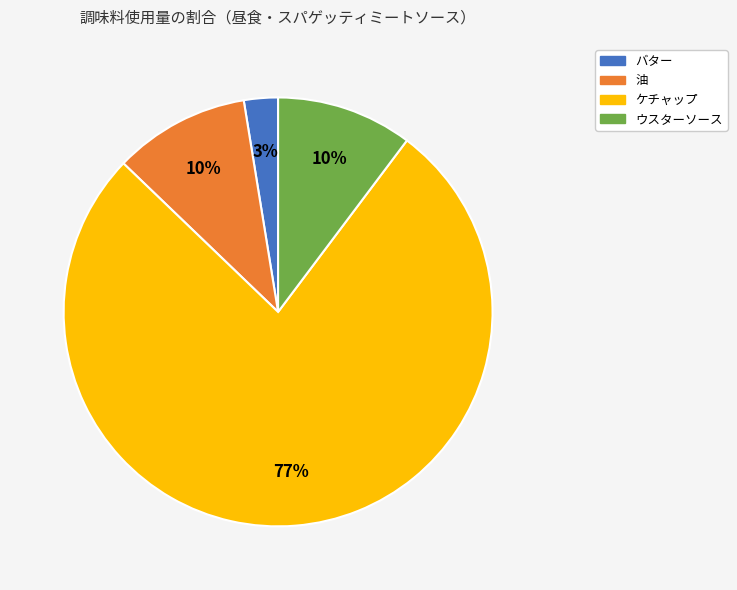

What is the largest slice in the pie chart?

ケチャップ